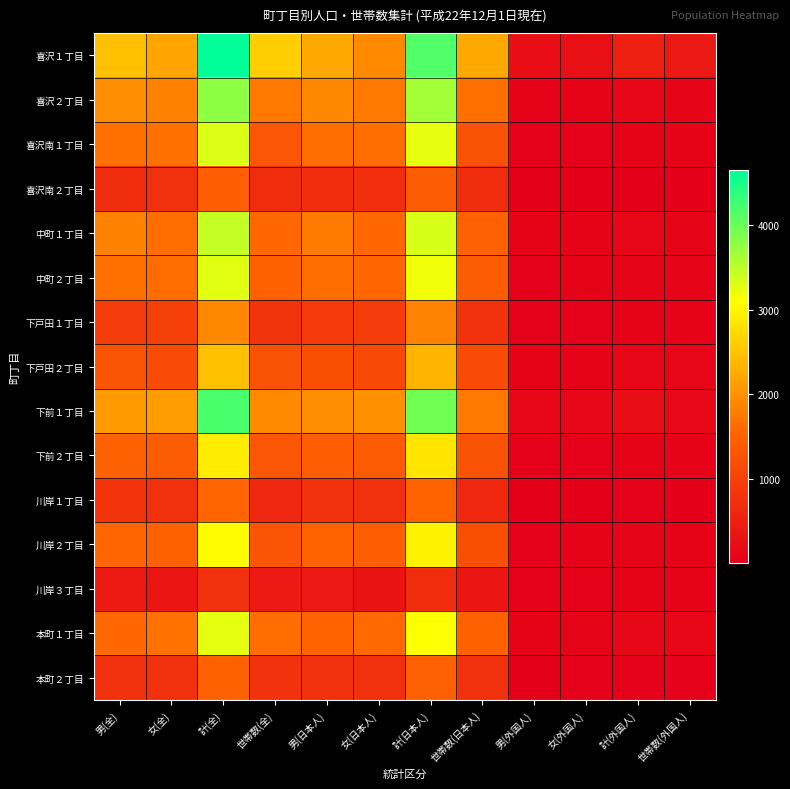

Between 女(日本人) and 女(外国人), which is larger?

女(日本人)